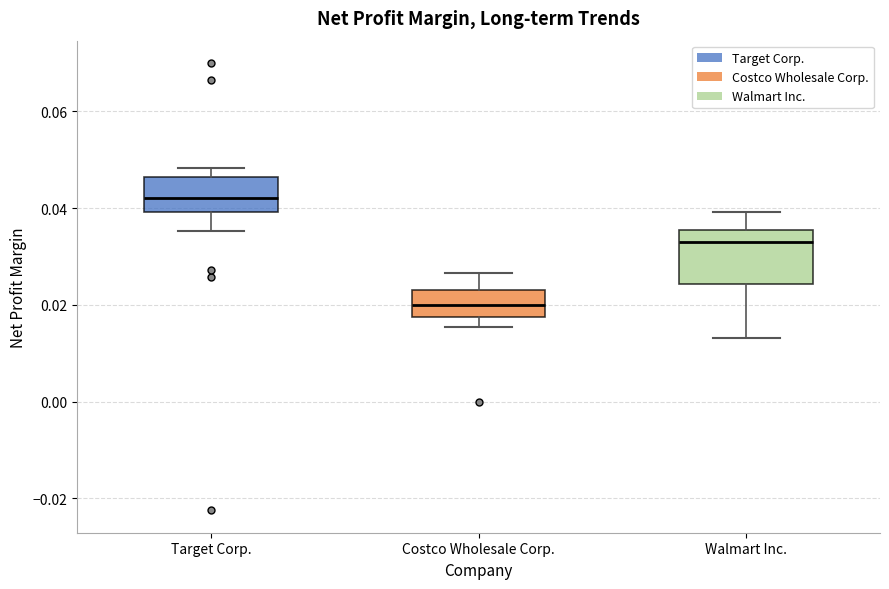

Reading left to right, transcribe this box plot: for each box, give where its median line is, the range the box spans, and where its two whiskers end, as read against the y-axis. The values are not printed on the chart, so give them approximately, as read against the axis.

Target Corp.: median 0.042, box 0.040 to 0.046, whiskers 0.036 to 0.048
Costco Wholesale Corp.: median 0.020, box 0.018 to 0.024, whiskers 0.016 to 0.026
Walmart Inc.: median 0.034, box 0.024 to 0.036, whiskers 0.014 to 0.040